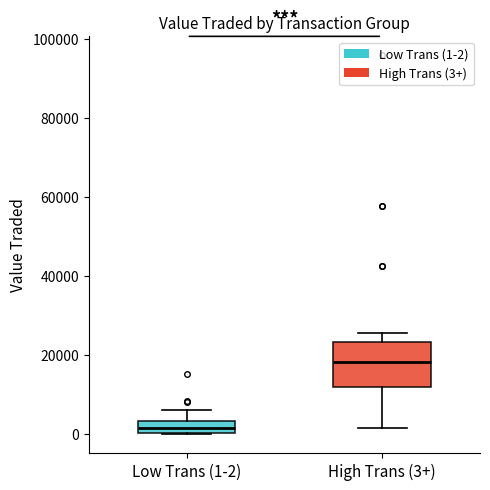

Where is the upper edge of the box for High Trans (3+) on the y-axis? The values are not printed on the chart, so give them approximately, as read against the axis.

24000